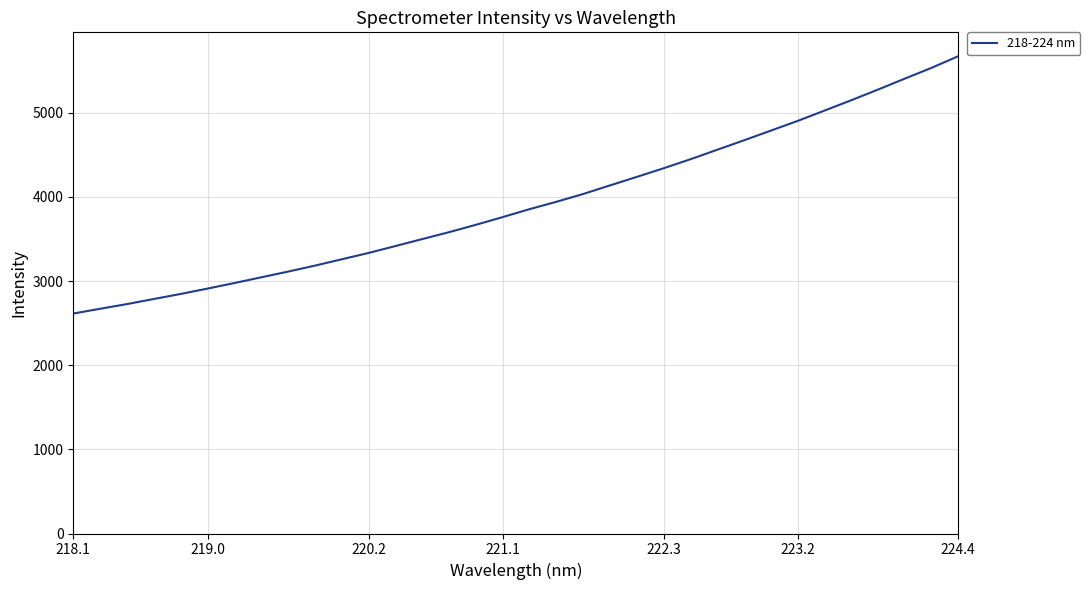

Reading right to left, what are all the values shown in this chart?

5672.4	5533.3	5405.2	5274.8	5148.3	5025.0	4902.6	4787.4	4672.5	4559.9	4447.2	4340.1	4237.5	4136.6	4034.4	3941.9	3854.4	3760.2	3668.5	3580.9	3498.8	3416.0	3334.0	3258.7	3183.3	3112.4	3044.6	2976.5	2910.5	2846.9	2786.8	2726.4	2670.6	2614.2